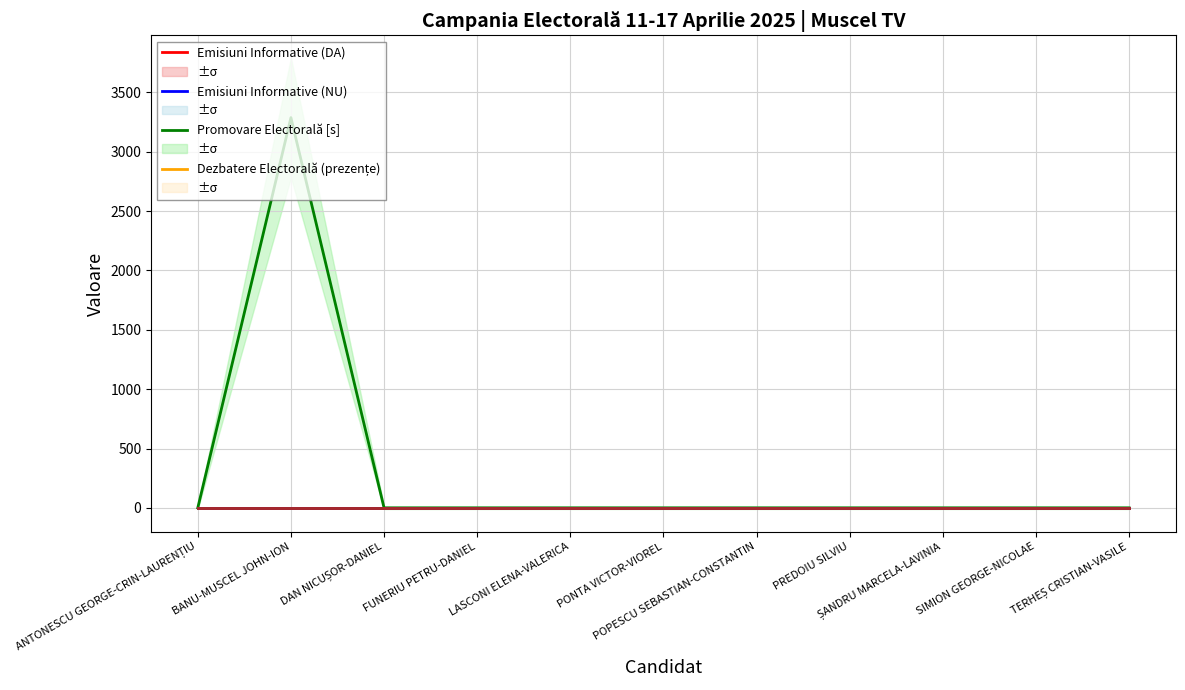

True or false: Dezbatere Electorală (prezențe) and Durată Spoturi [s] cross at least once.

False